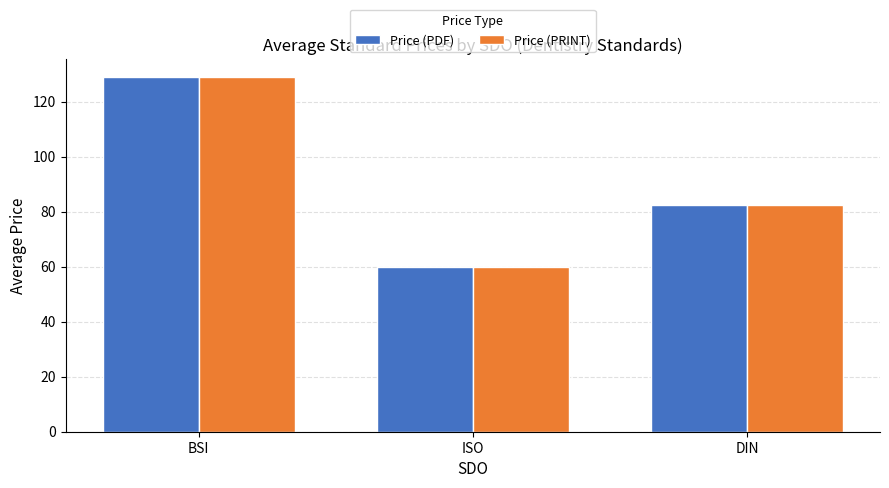

At how many categories does at least one series exceed 107?

1